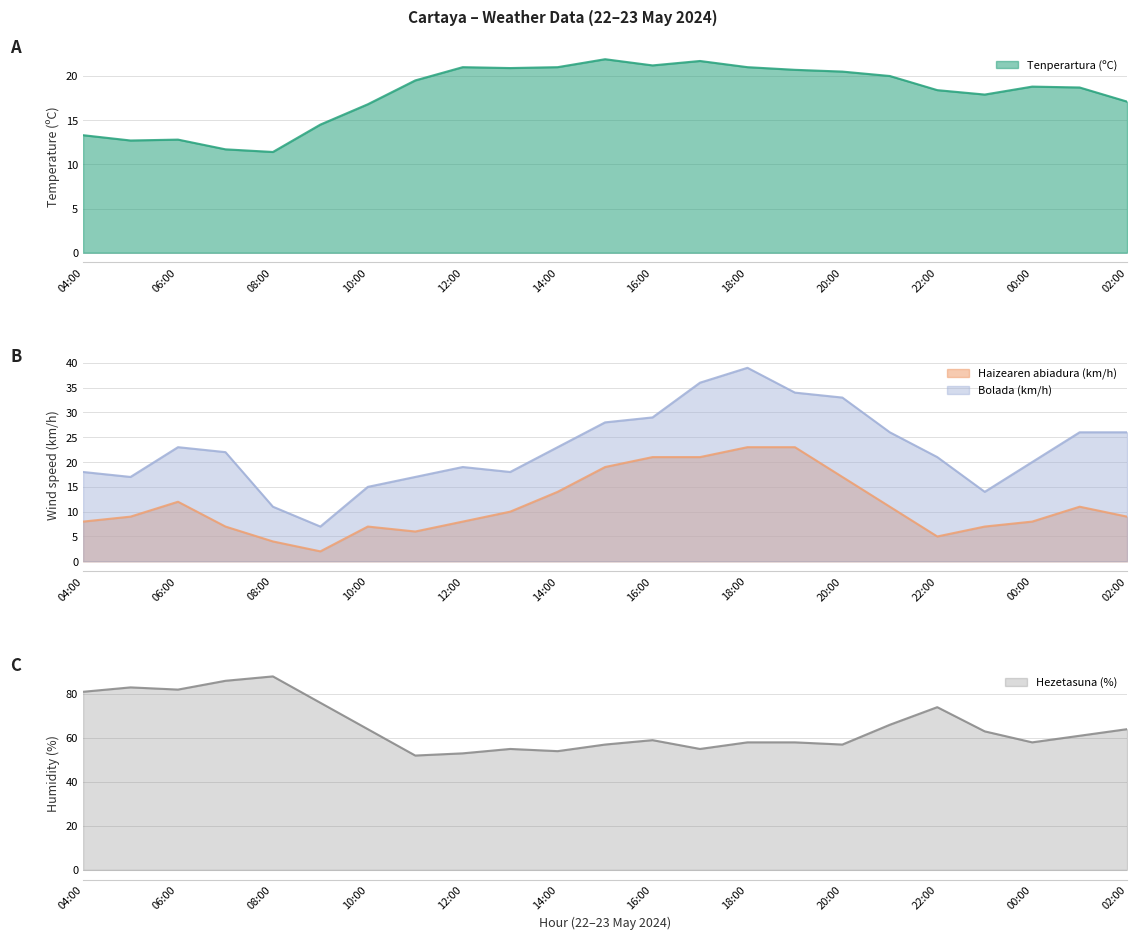

How many values in the Bolada (km/h) series are below 22?

11